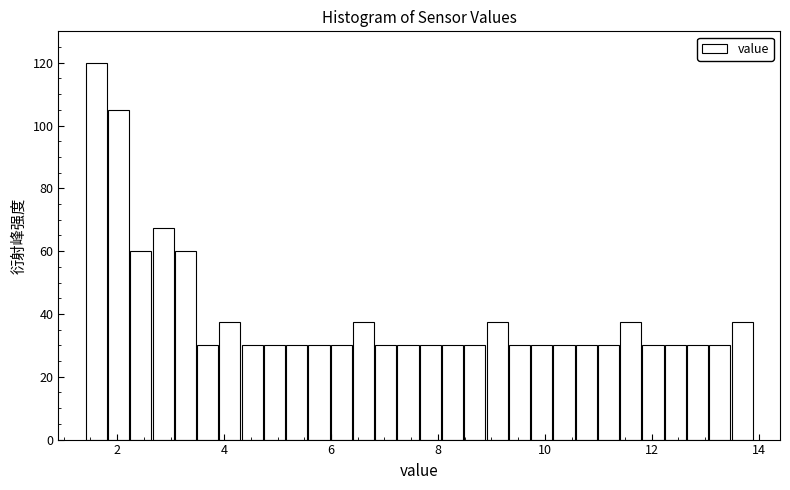

Around what value on the x-axis is the tallest bar? Give the approximate position of its centre, as read against the axis.

1.6